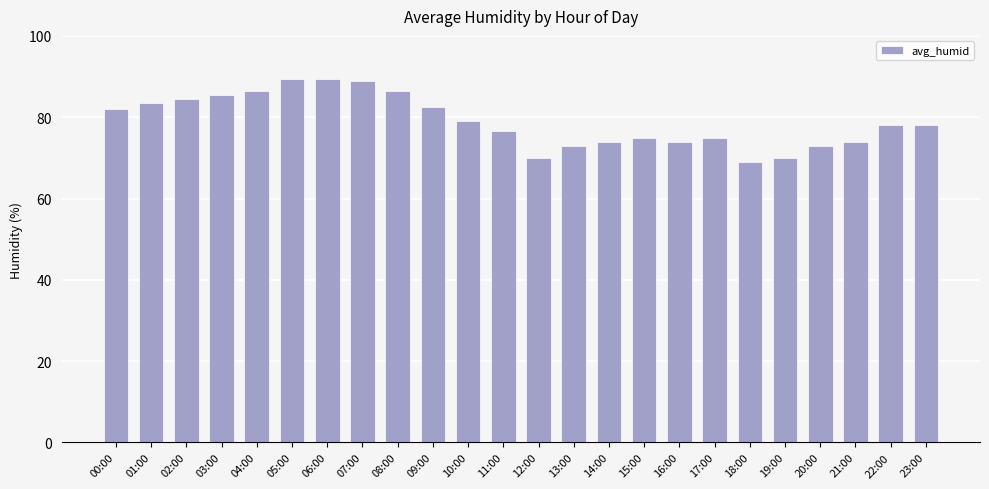

Is it true that the value at 12:00 is 70.0?

True